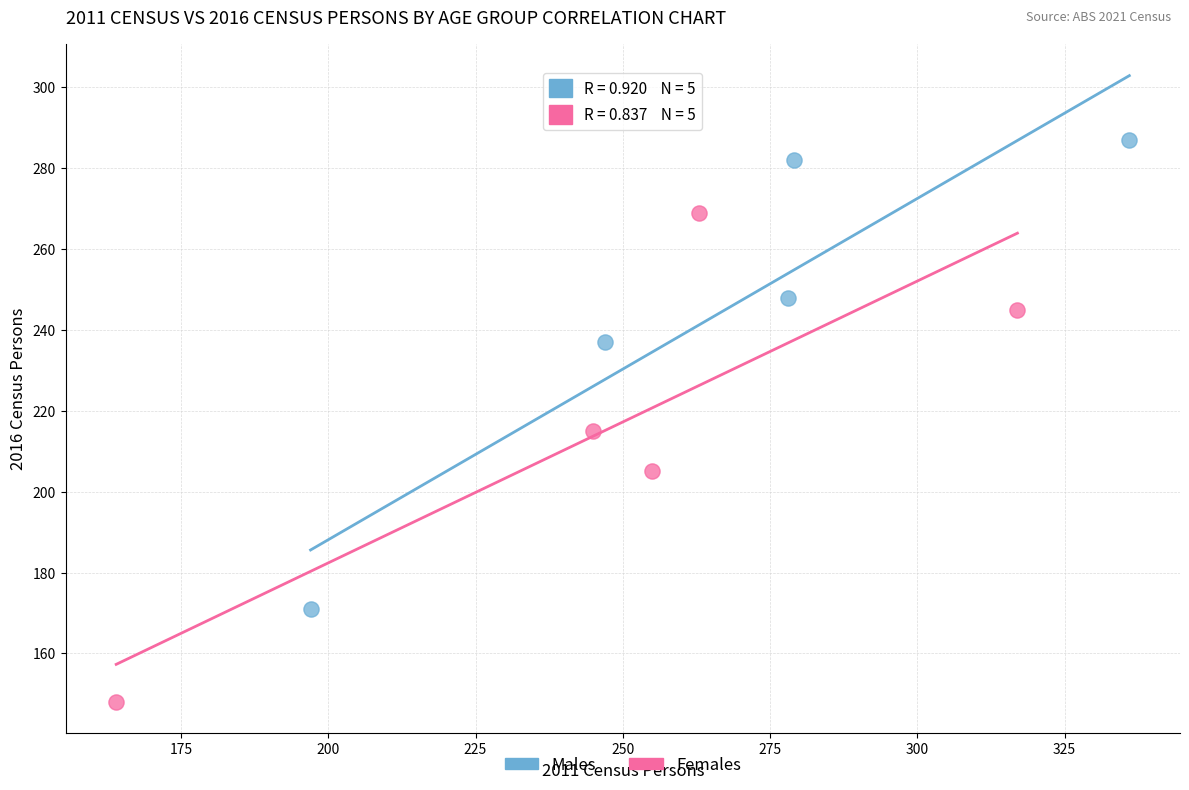

Which series has the largest Y range (max minus min)?

Females